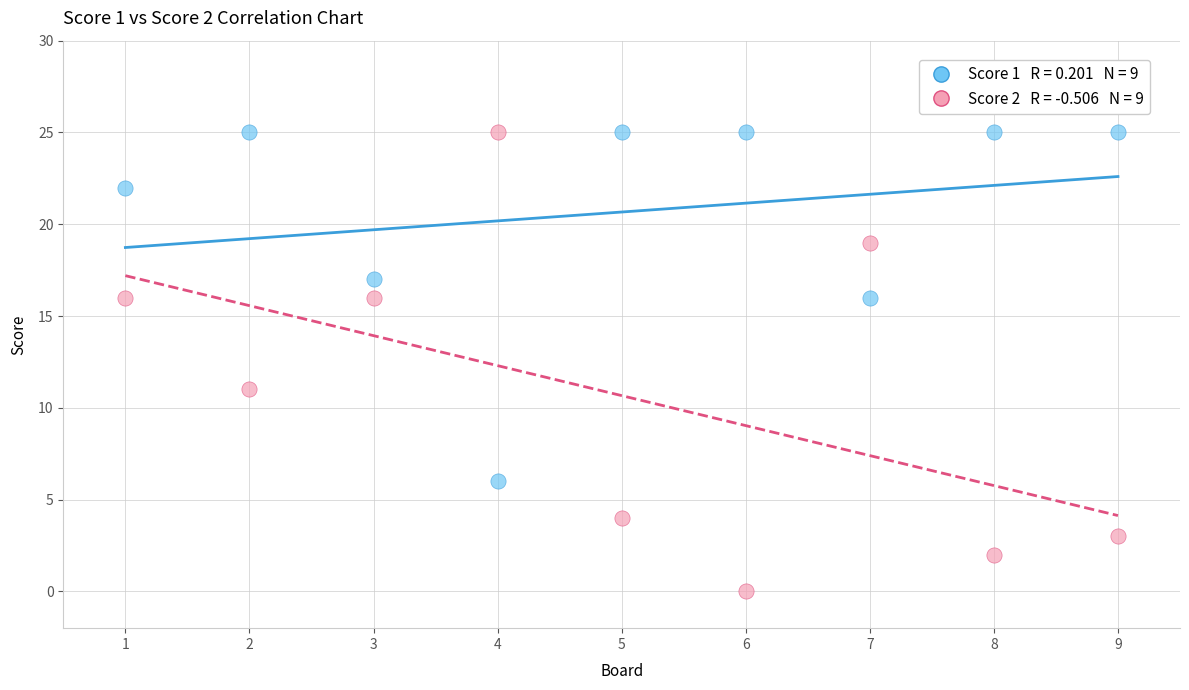

Across all data points, what is the range of Y values (max minus min)?

25